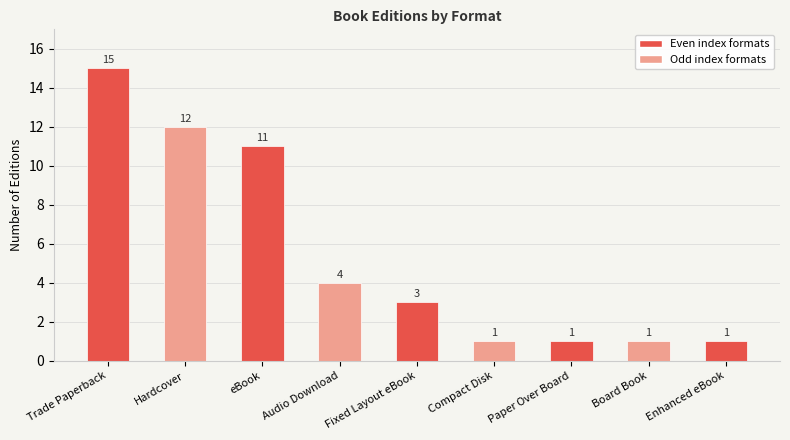

Is it true that the value at Fixed Layout eBook is 2?

False